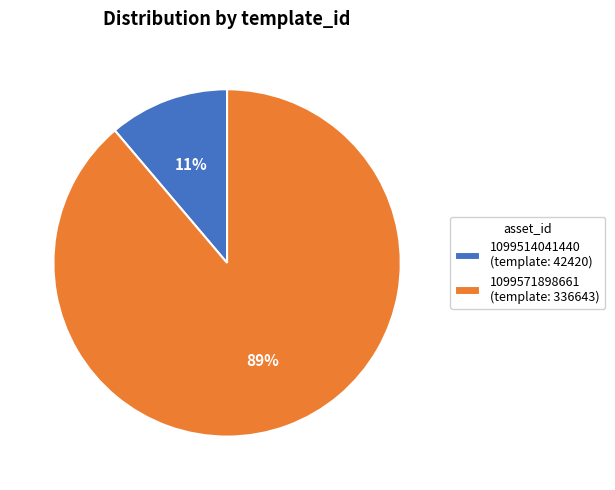

To the nearest percent, what is the difference between the 1099514041440 and 1099571898661 slice percentages?

78%